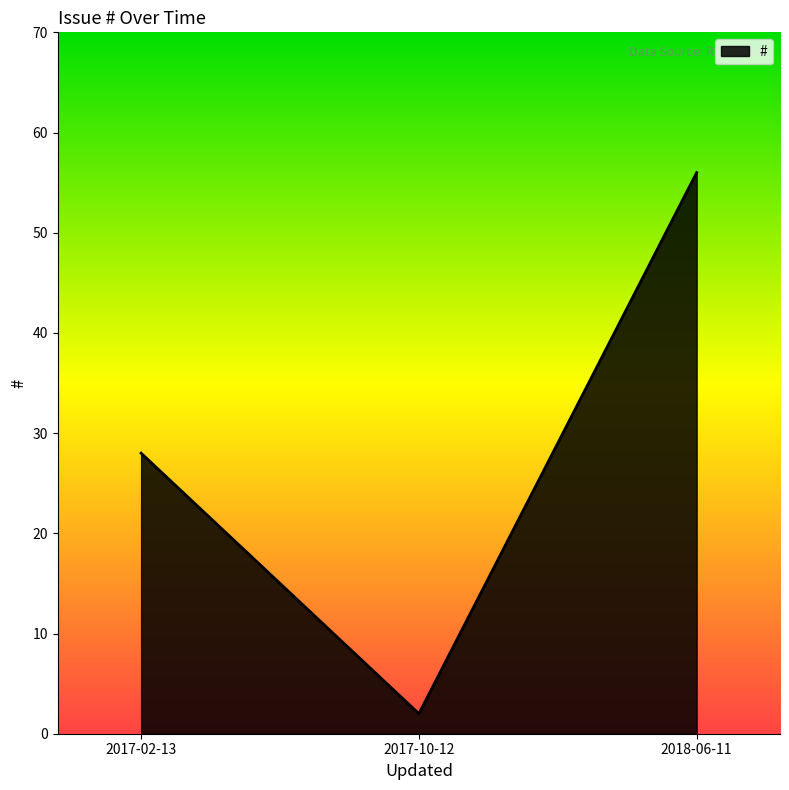

Reading left to right, what are all the values shown in this chart?

2017-02-13=28	2017-10-12=2	2018-06-11=56